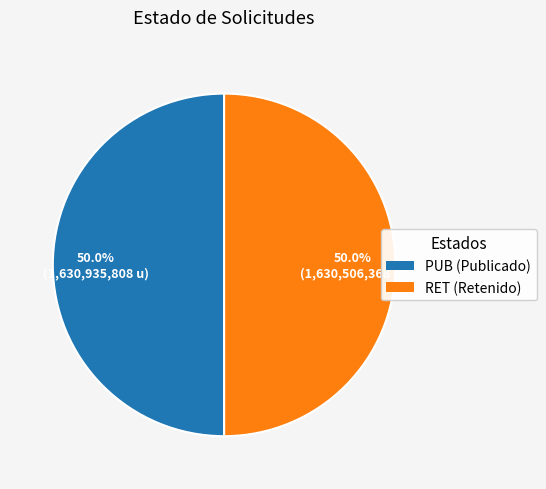

Approximately how many times larger is the value at PUB compared to RET?

1.0